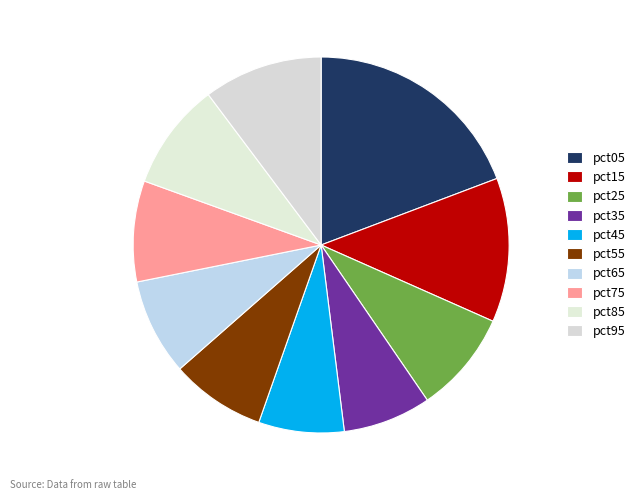

To the nearest percent, what percentage of the pie is pct05?

19%